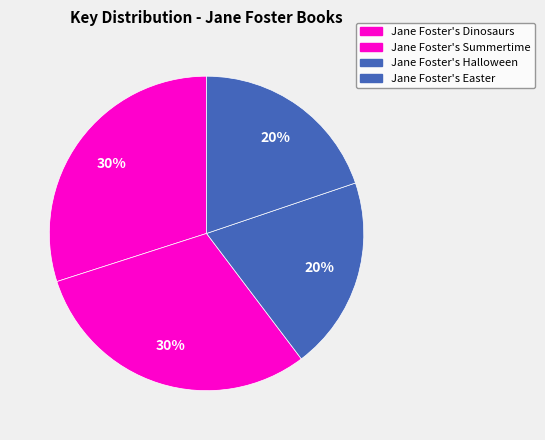

To the nearest percent, what percentage of the pie is Jane Foster's Easter?

20%